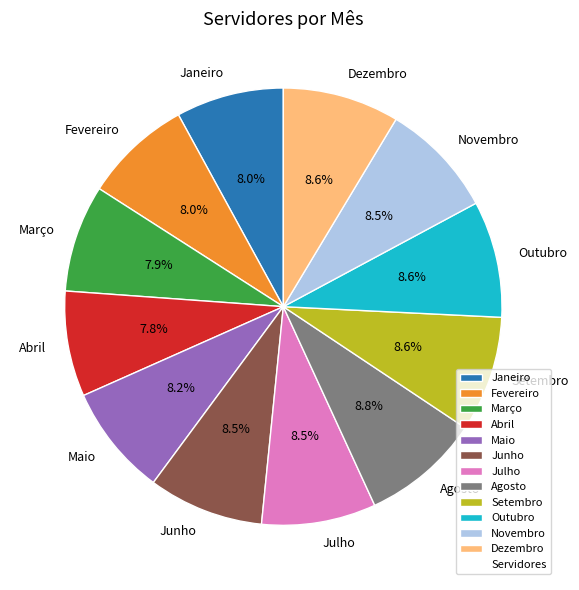

What percentage is the Março slice, to the nearest percent?

8%